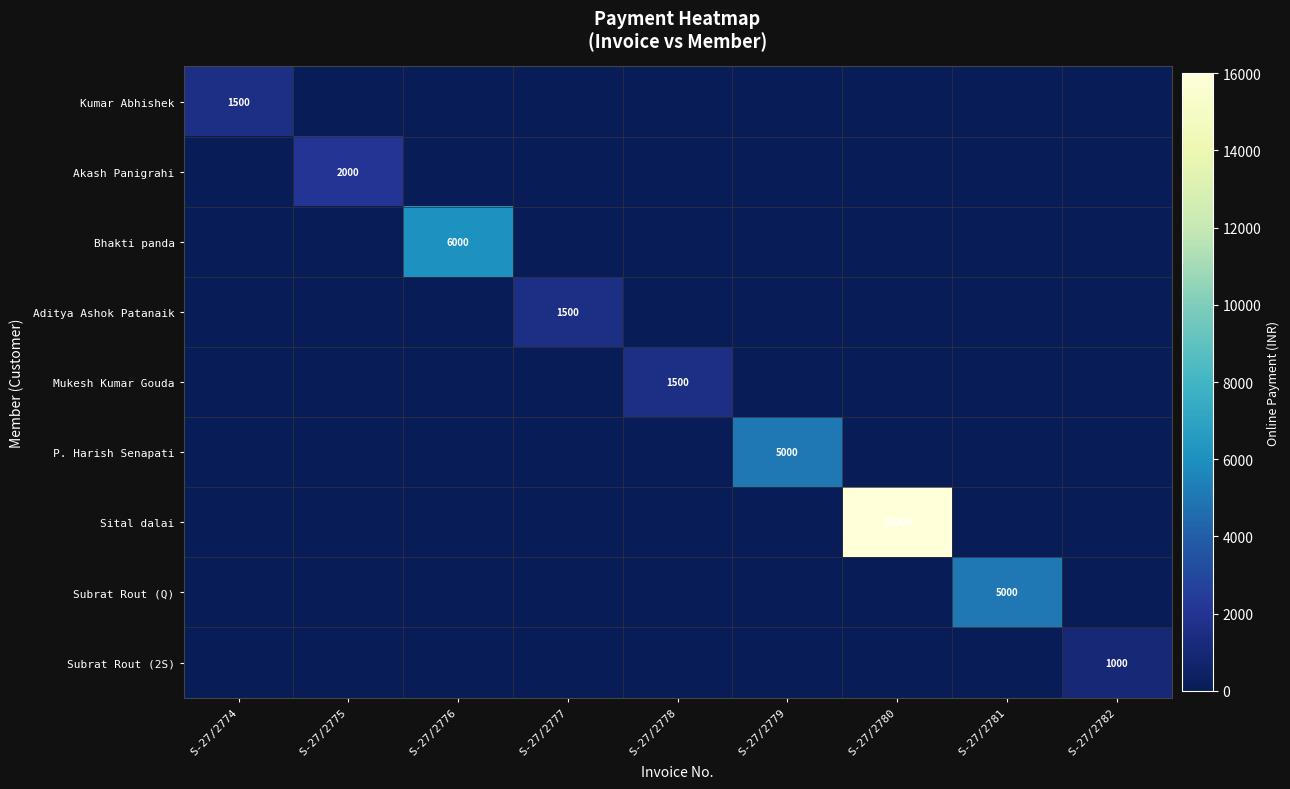

Is it true that Subrat Rout (2S) equals 1774 at S-27/2782?

False